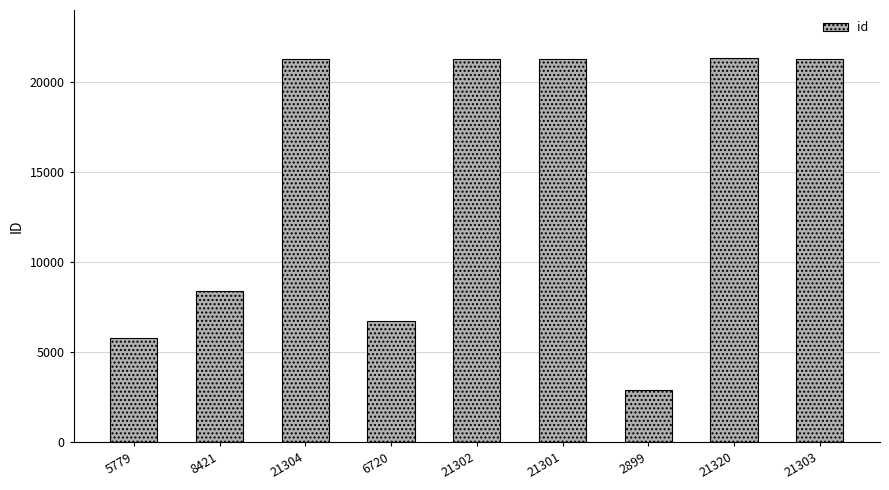

What is the ratio of the value at 21320 to the value at 21301?

1.0